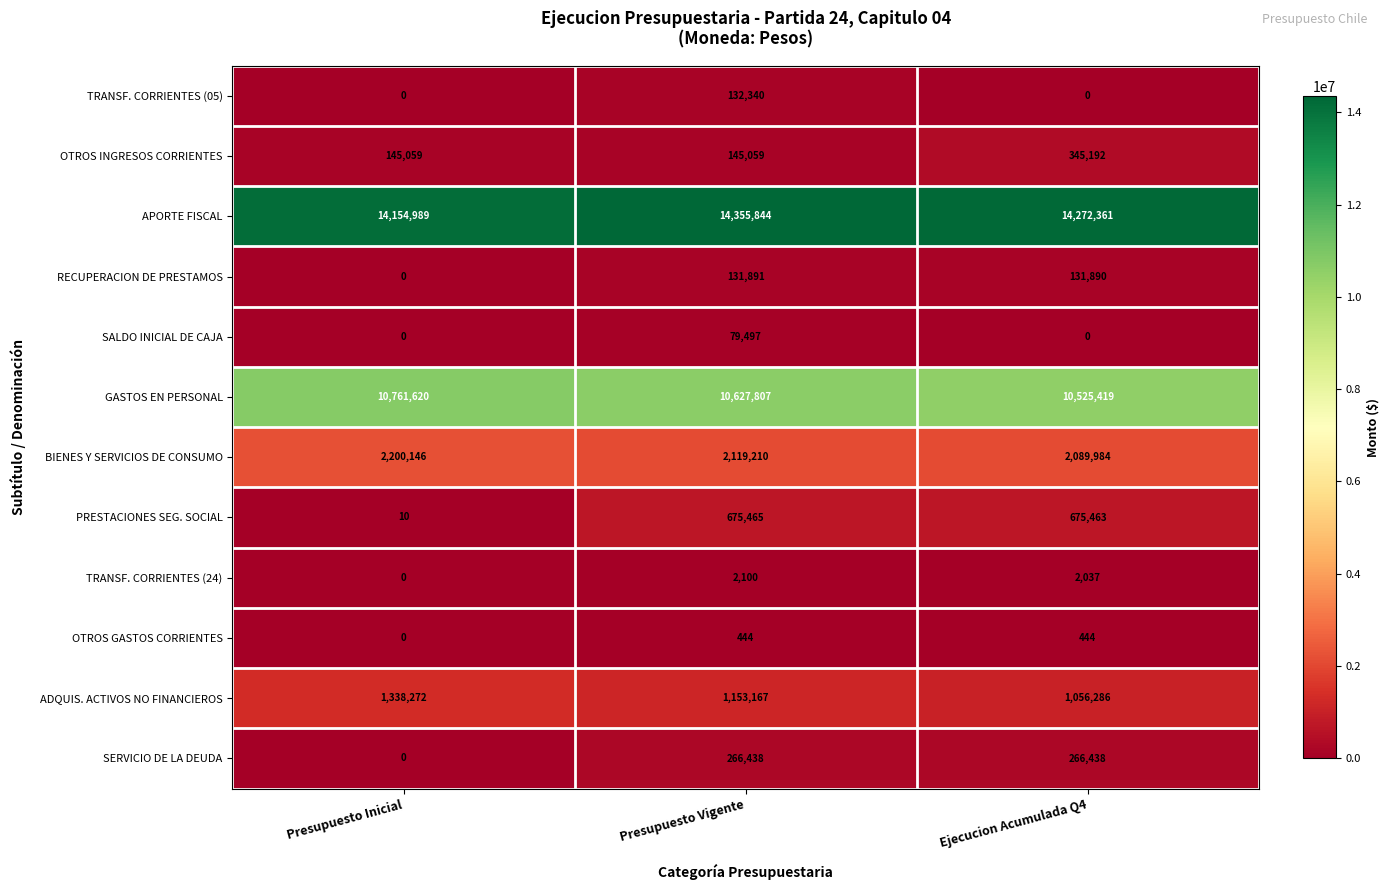

Which category has the highest value across all series?

Presupuesto Vigente